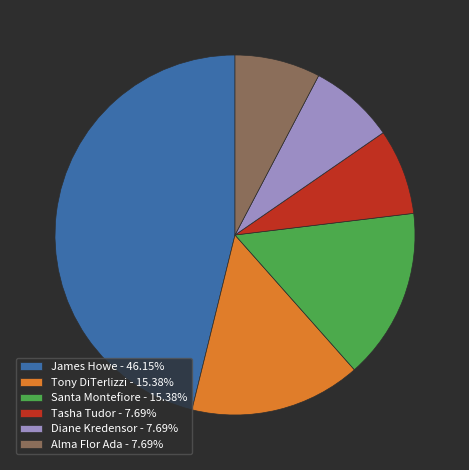

Which slice is the largest?

James Howe